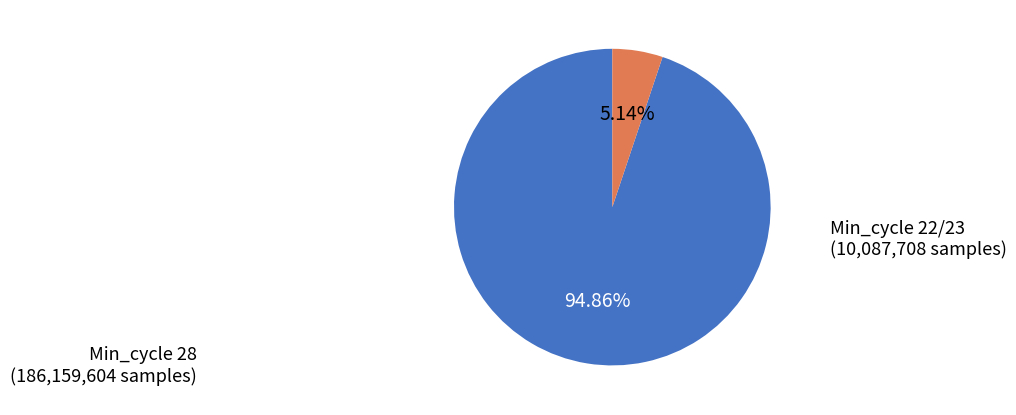

Does any single category account for the majority?

Yes